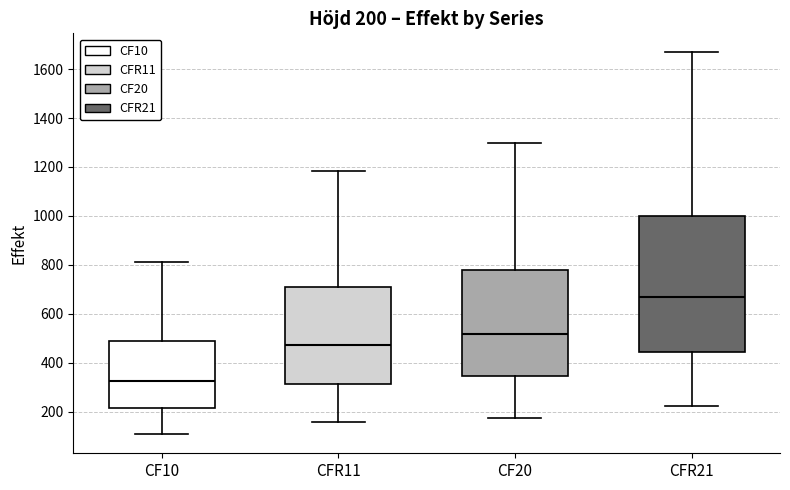

Which box has the lowest median line?

CF10